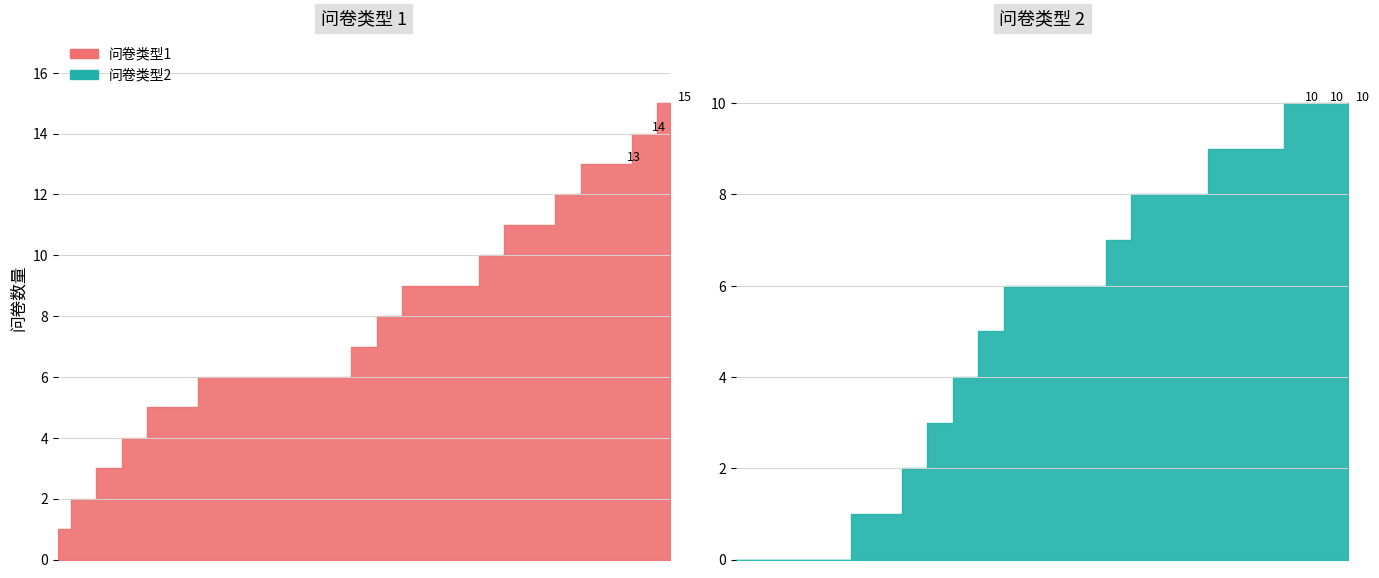

Between which two adjacent categories do 问卷类型2 and 问卷类型1 first intersect?

210106021006069 and 210106021006083